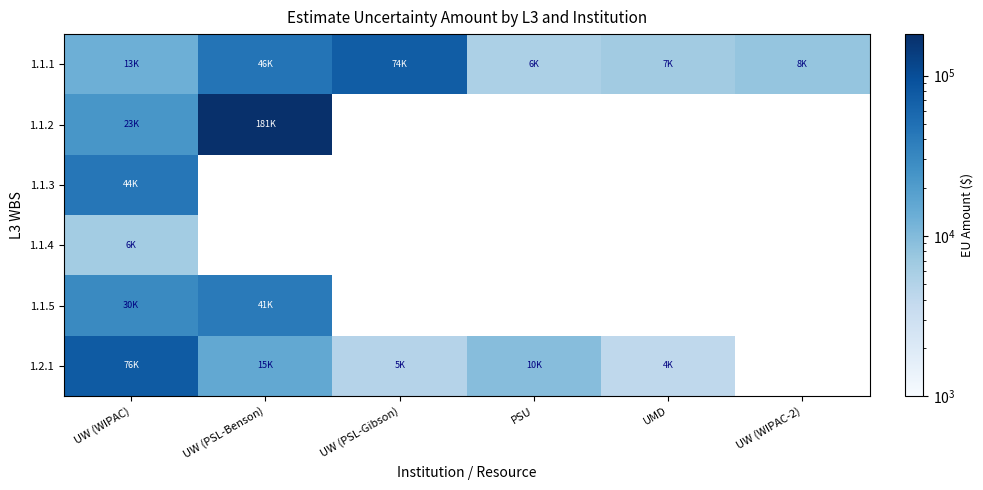

Which has a higher value, UW (WIPAC) or UMD?

UW (WIPAC)